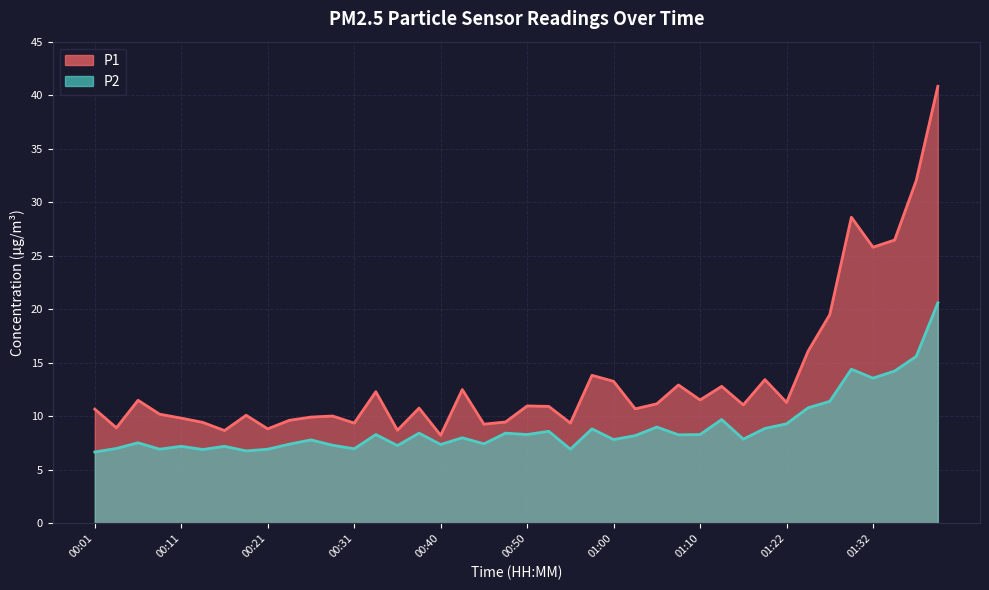

At which category does P1 reach its first local peak?

00:06